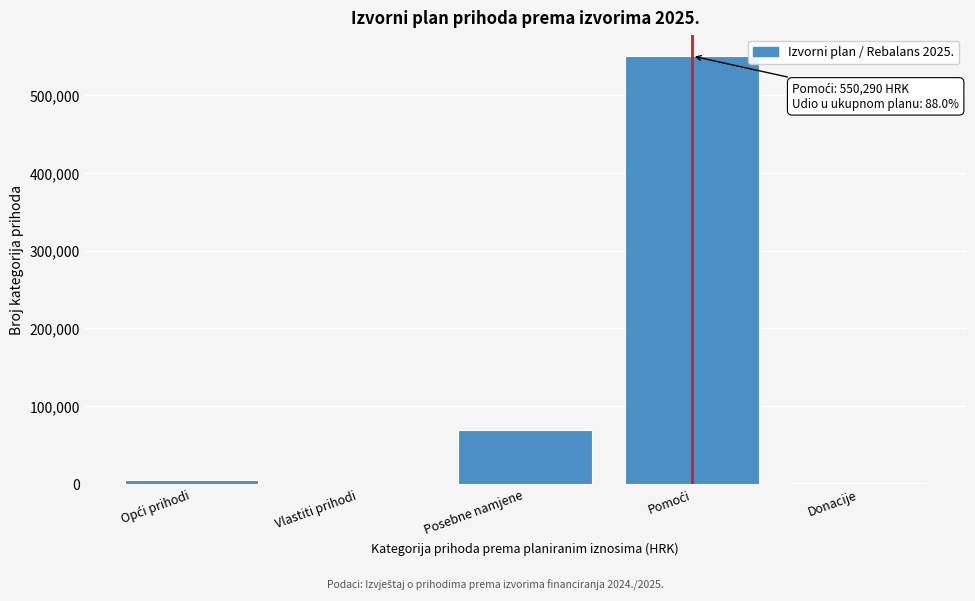

Where is the data nearest to the value 275145?

Posebne namjene